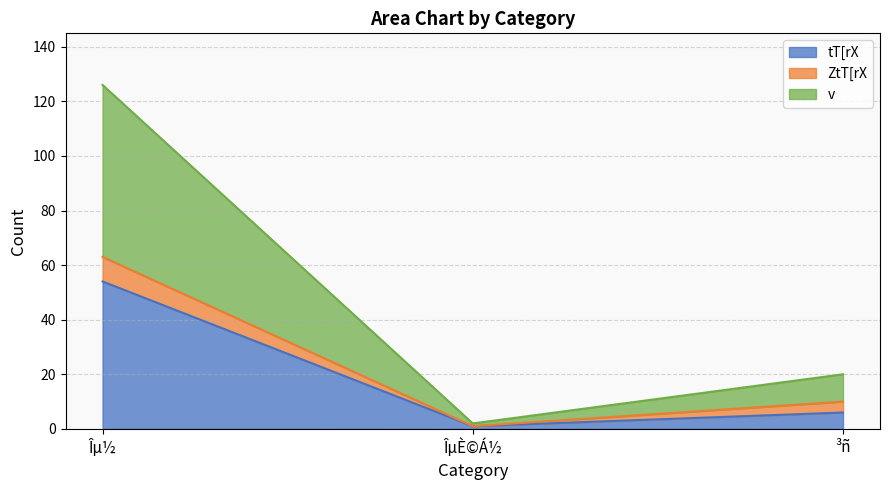

Rank the categories by tT[rX value from lowest to highest.

ÎµÈ©Á½, ³ñ, Îµ½